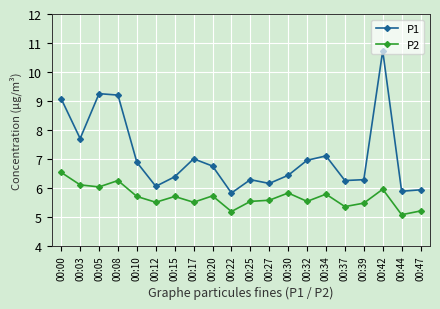

The value of P1 at 00:20 is 4.7. True or false?

False